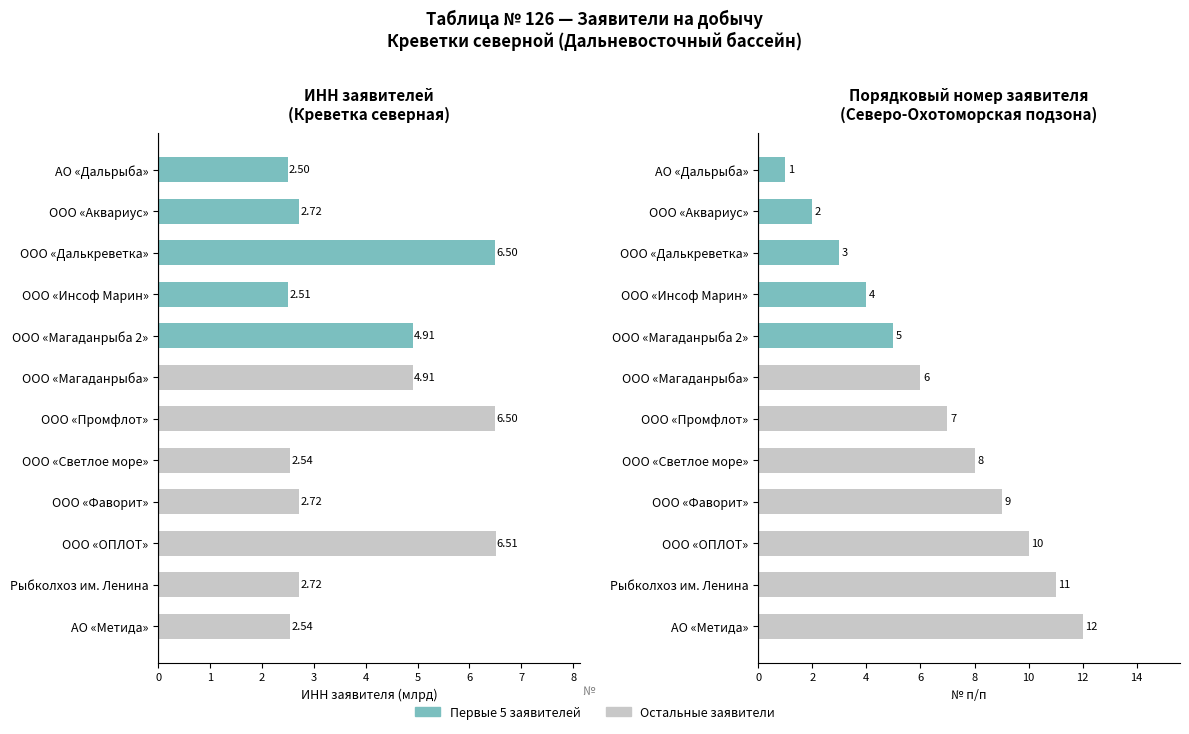

Are the bars horizontal?

Yes